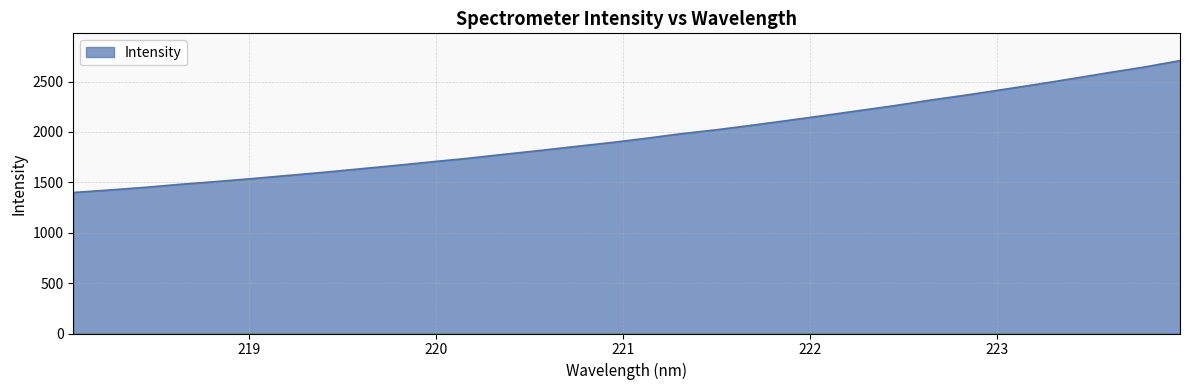

What is the greatest value displayed?

2708.4